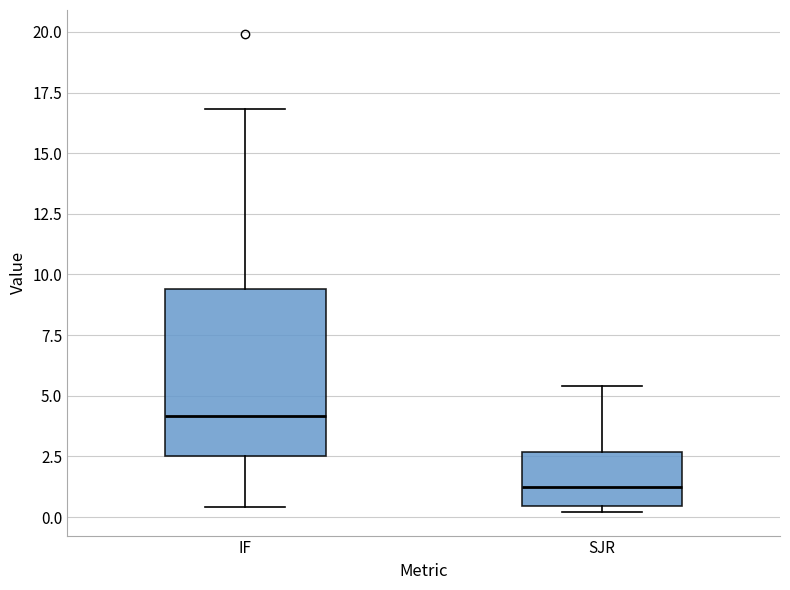

Reading left to right, read every box against the y-axis: the position of its median line, the range the box covers, and the ends of its whiskers. The values are not printed on the chart, so give them approximately, as read against the axis.

IF: median 4.0, box 2.5 to 9.5, whiskers 0.5 to 17.0
SJR: median 1.0, box 0.5 to 2.5, whiskers 0.0 to 5.5